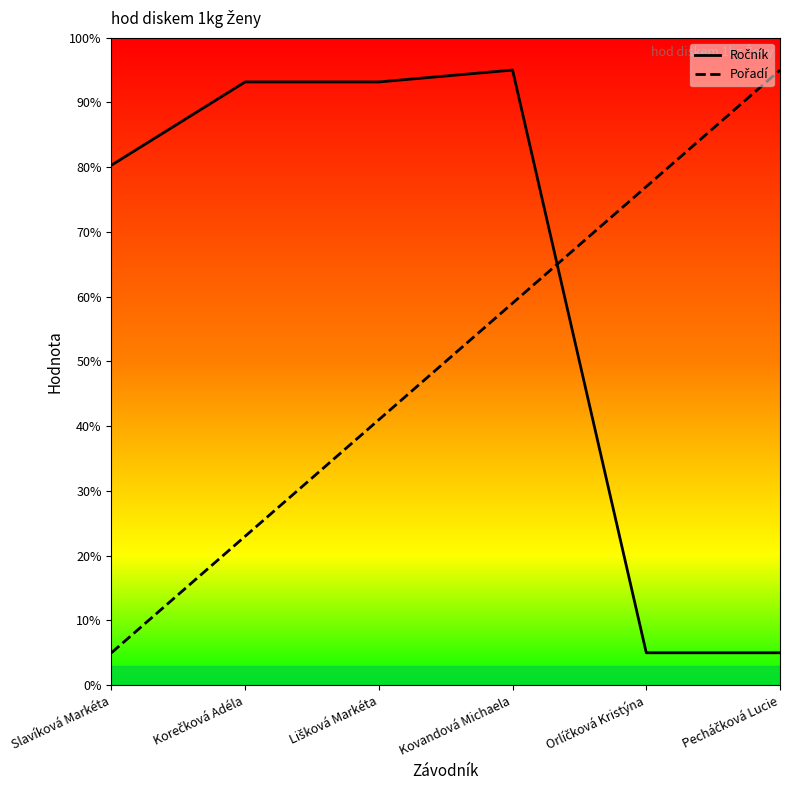

What is the smallest value displayed?

5.0